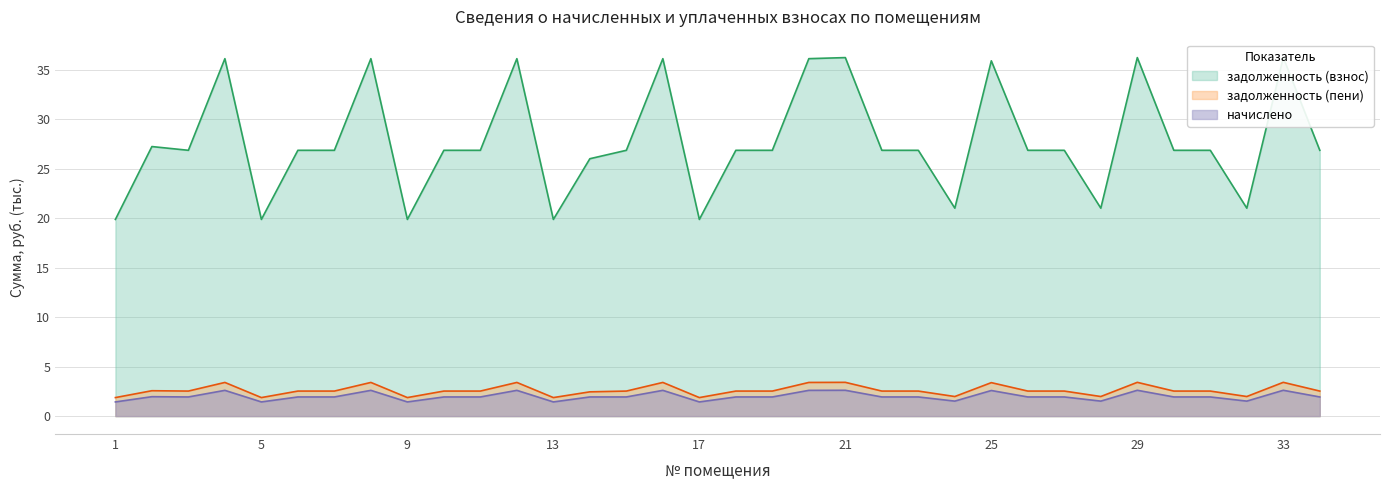

List the series in order of their peak value, highest first.

задолженность (взнос), задолженность (пени), начислено